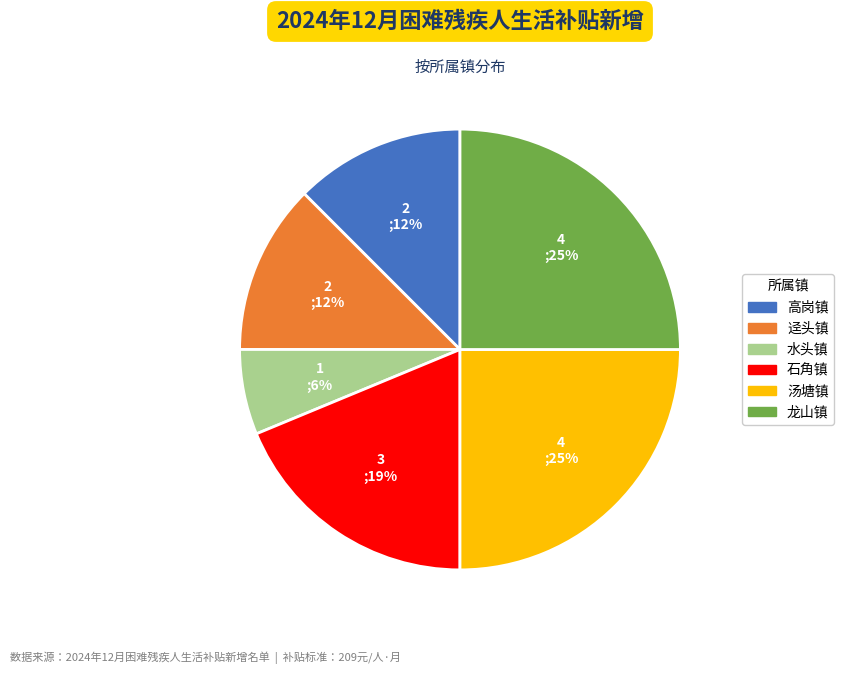

True or false: 汤塘镇 accounts for 38% of the total.

False